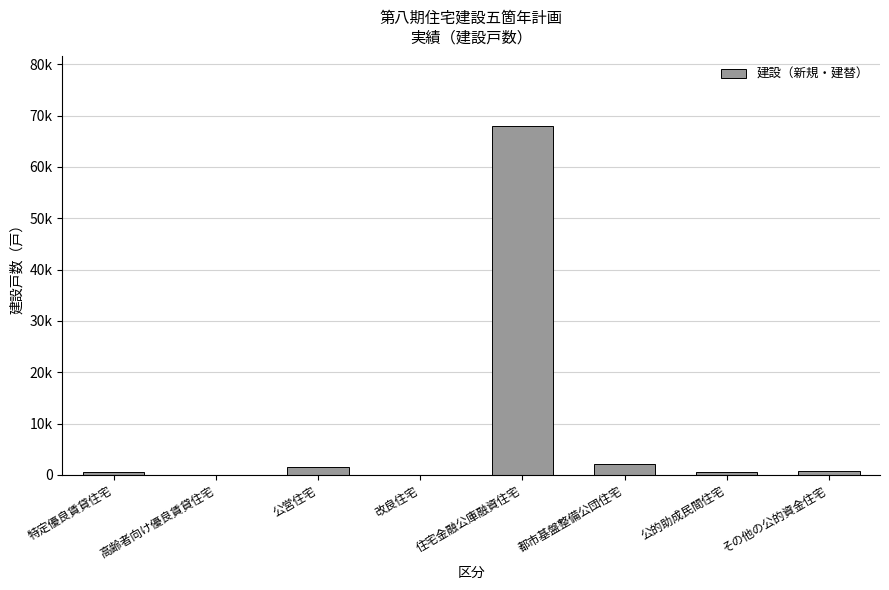

What is the change in value from 住宅金融公庫融資住宅 to 都市基盤整備公団住宅?

-65863